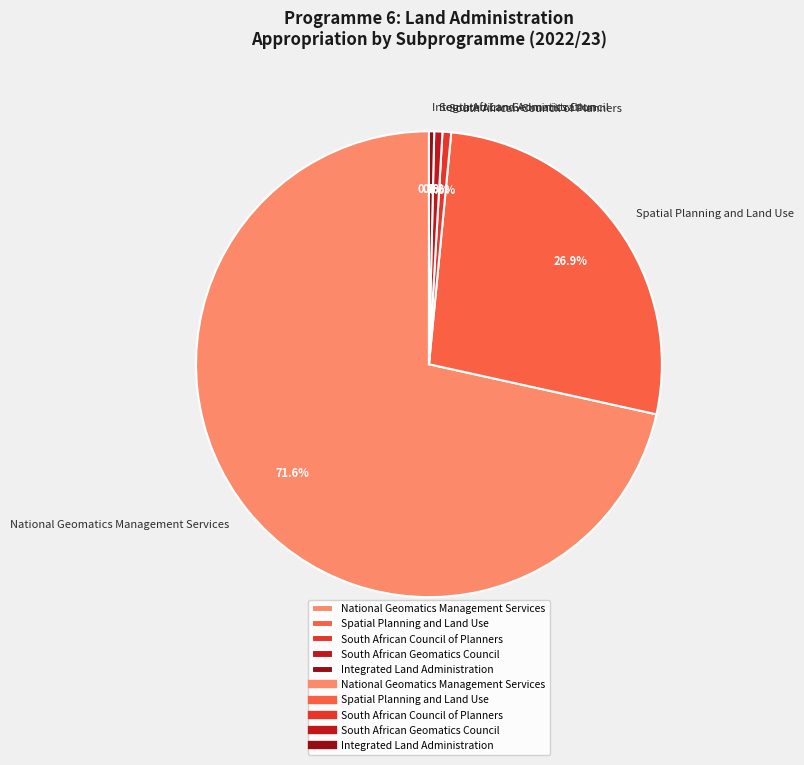

To the nearest percent, what portion does Spatial Planning and Land Use represent?

27%